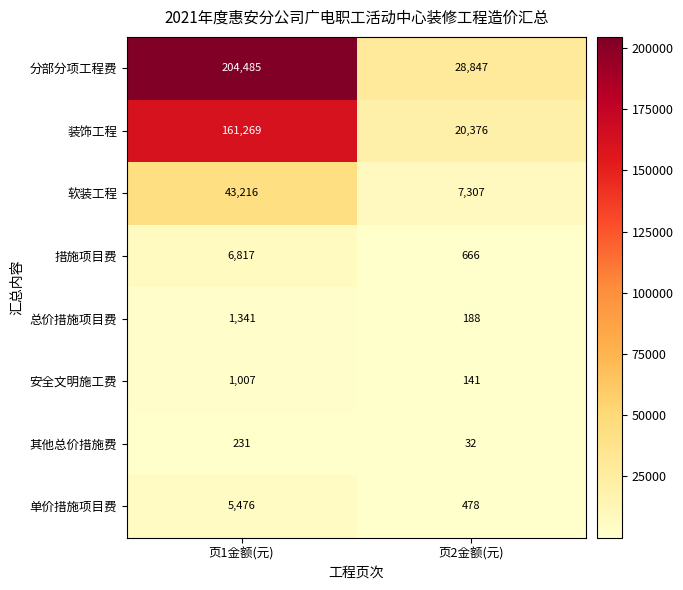

The 单价措施项目费 series shows 2364 at 页1金额(元). True or false?

False